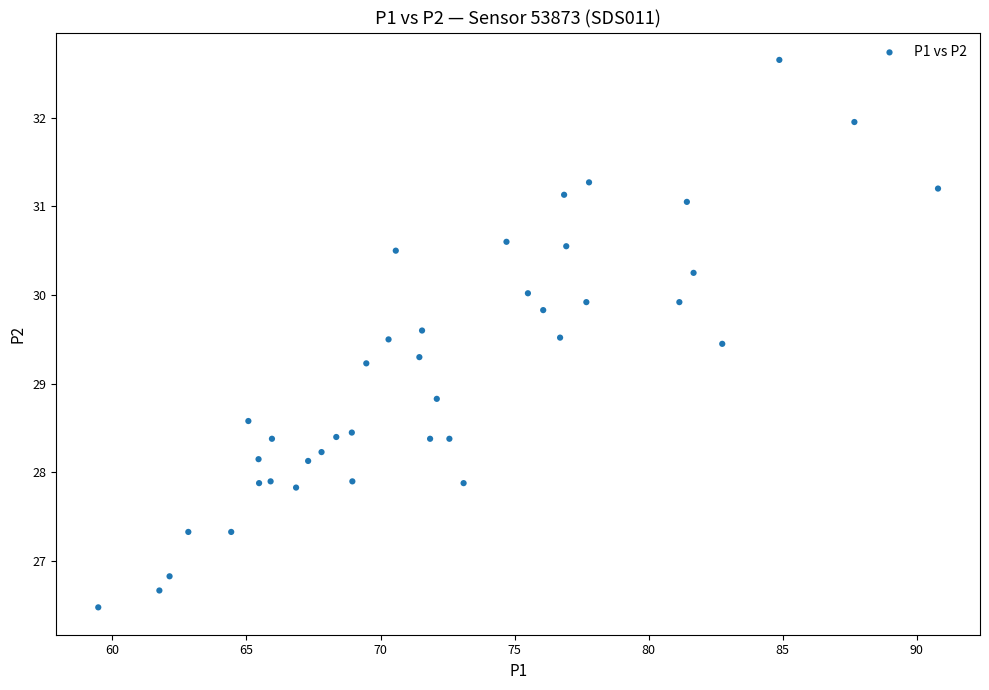

What is the range of X values (max minus min)?

31.3